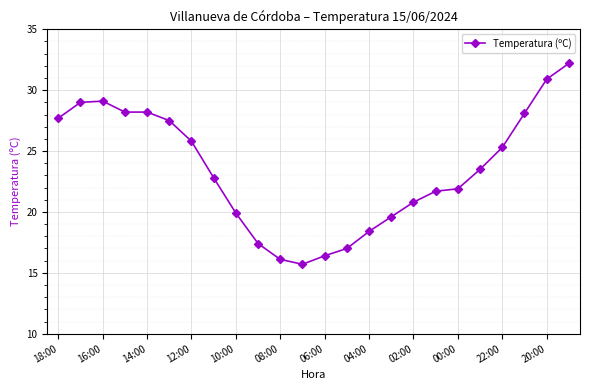

What is the sum of all values?

563.2